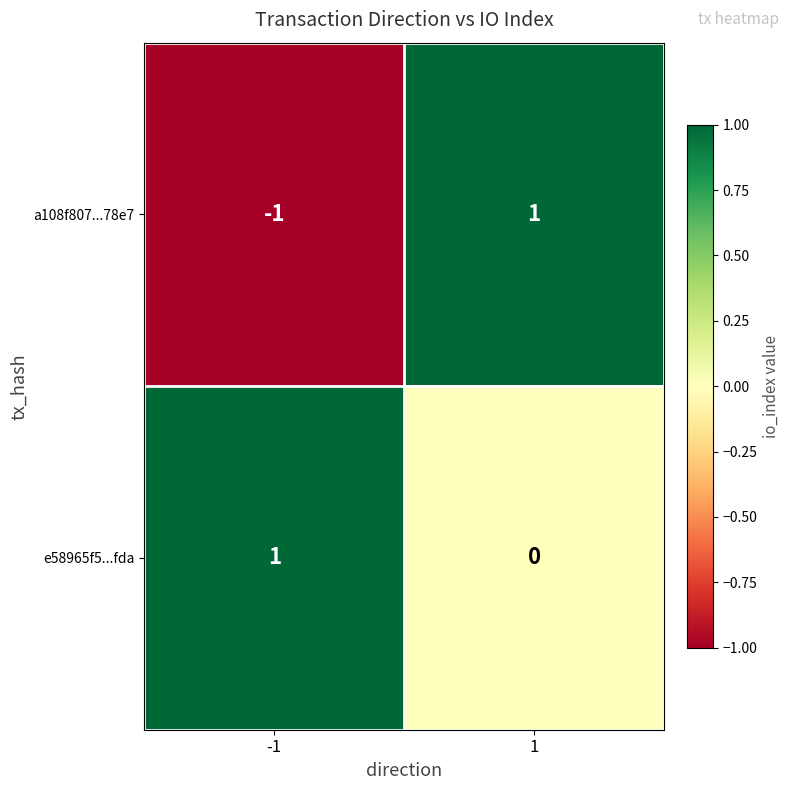

Which series has the widest spread of values?

a108f807...78e7